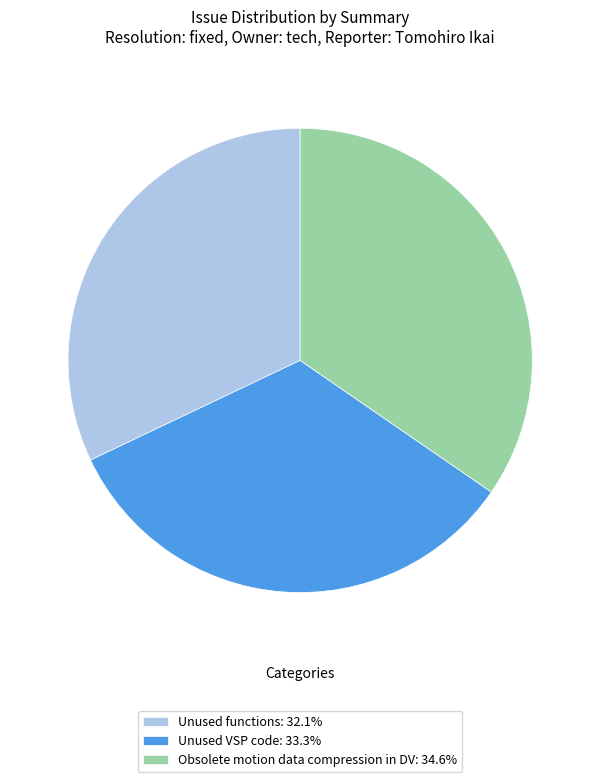

Which category has the smallest portion of the pie?

Unused functions